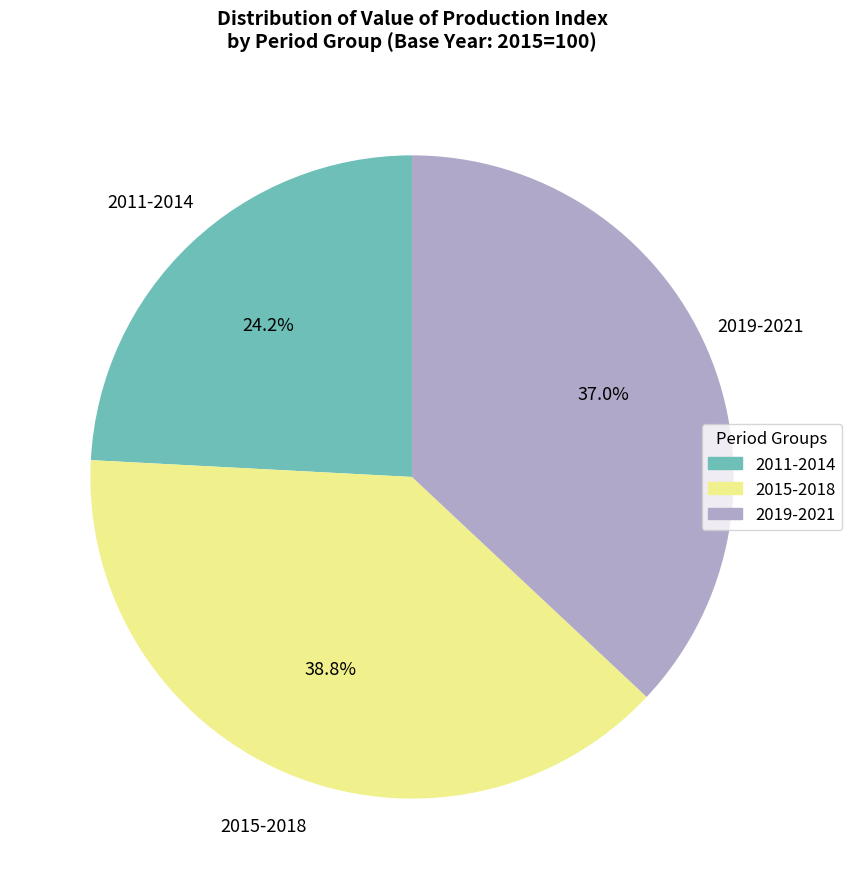

Is there any slice that represents more than half of the pie?

No